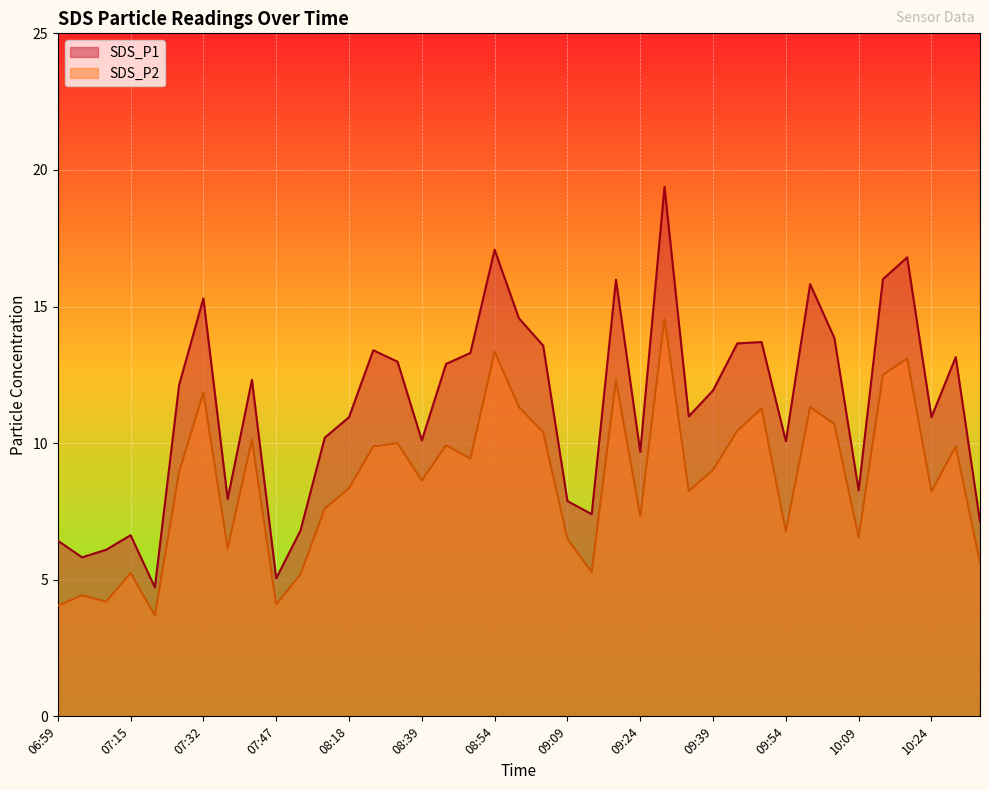

What is the label of the 14th point from the left?

08:23